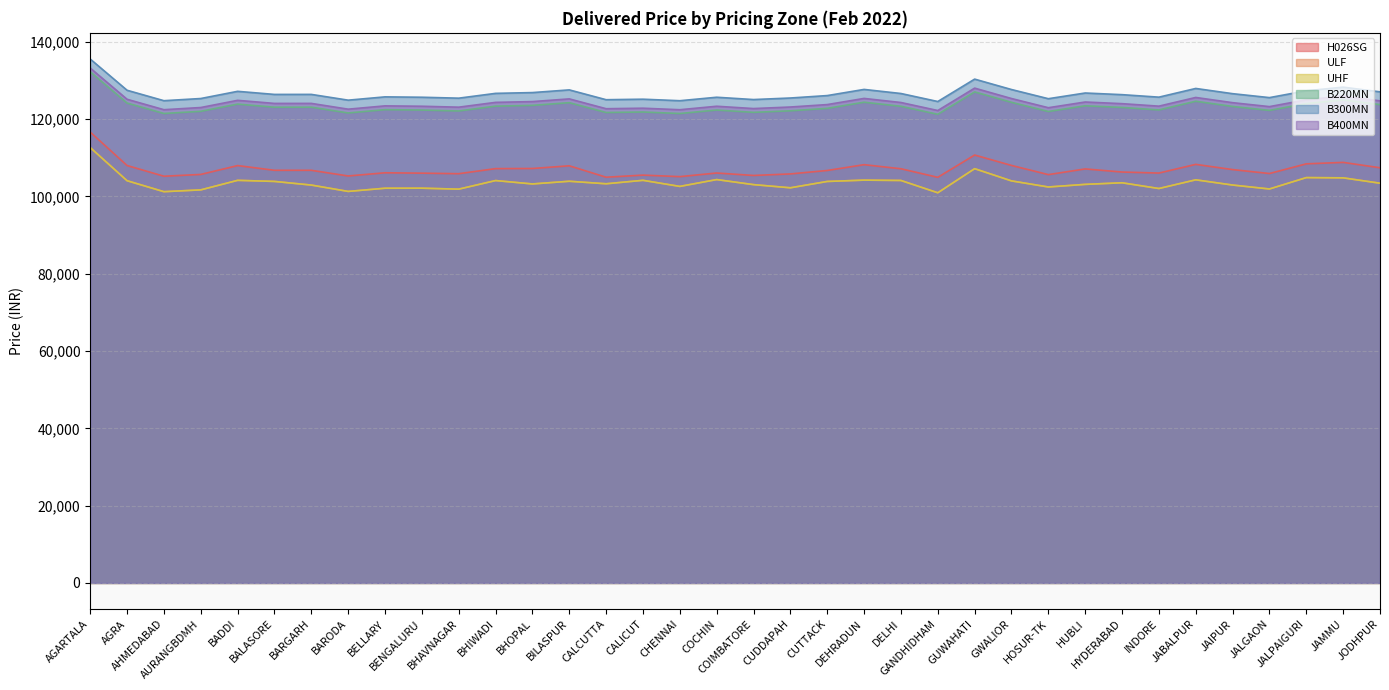

True or false: B220MN and B400MN intersect in this chart.

False